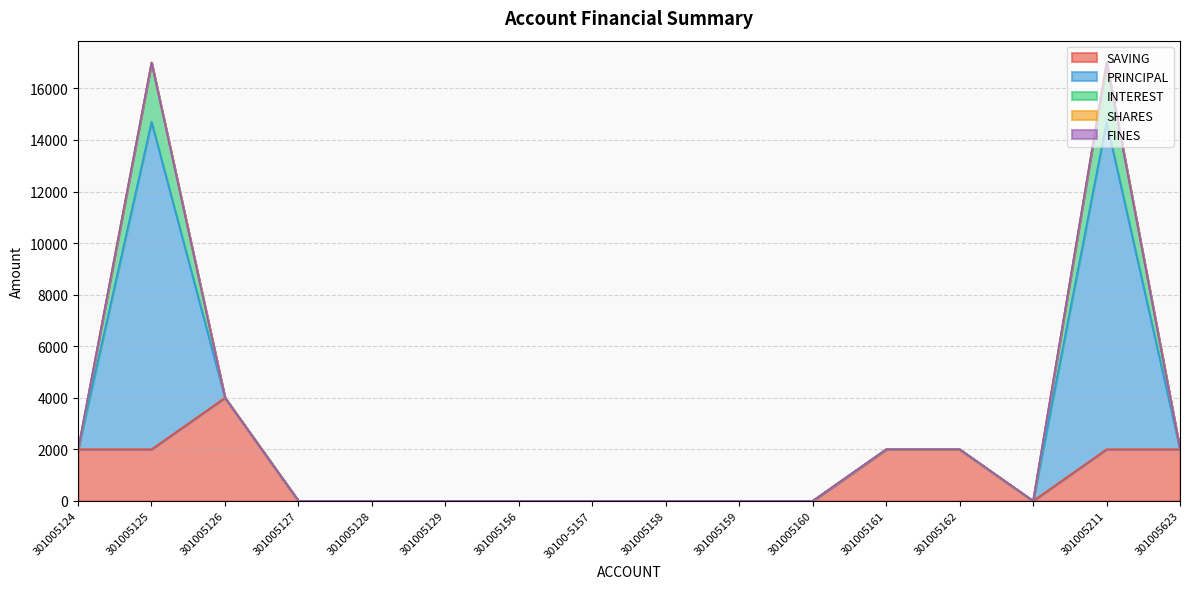

What are all the series names shown in the legend?

SAVING, PRINCIPAL, INTEREST, SHARES, FINES